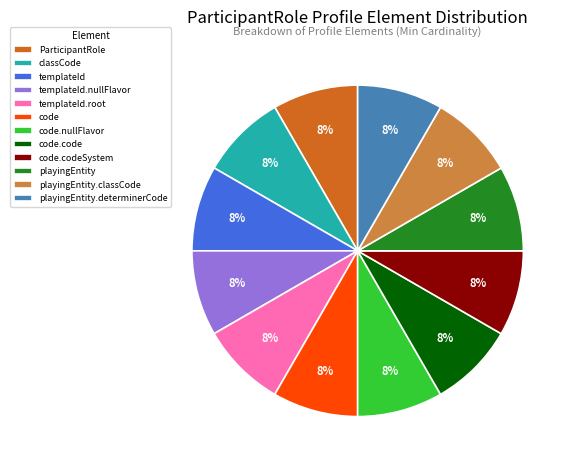

Approximately how many times larger is the value at templateId.root compared to playingEntity.determinerCode?

1.0